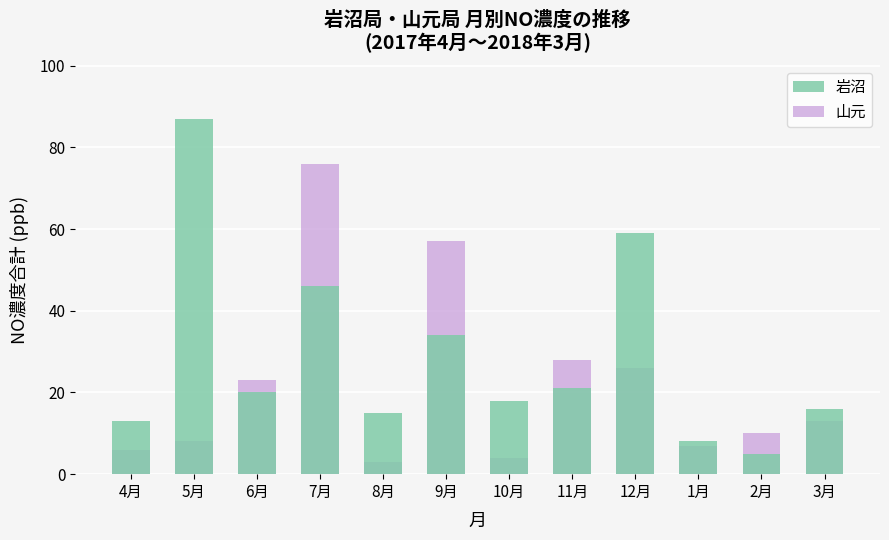

What is the highest value of the 岩沼 series?

87